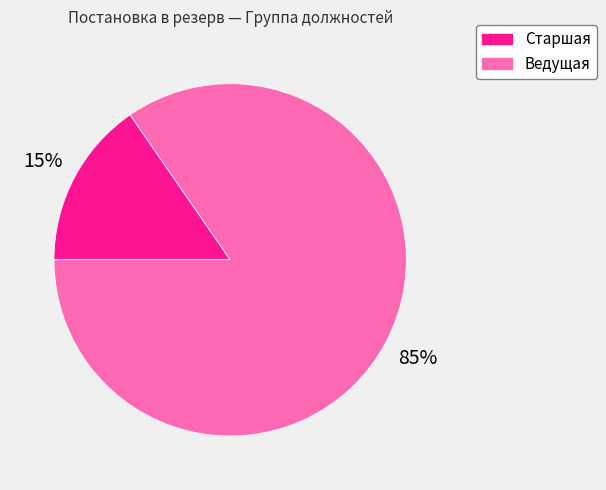

To the nearest percent, what is the average slice percentage?

50%